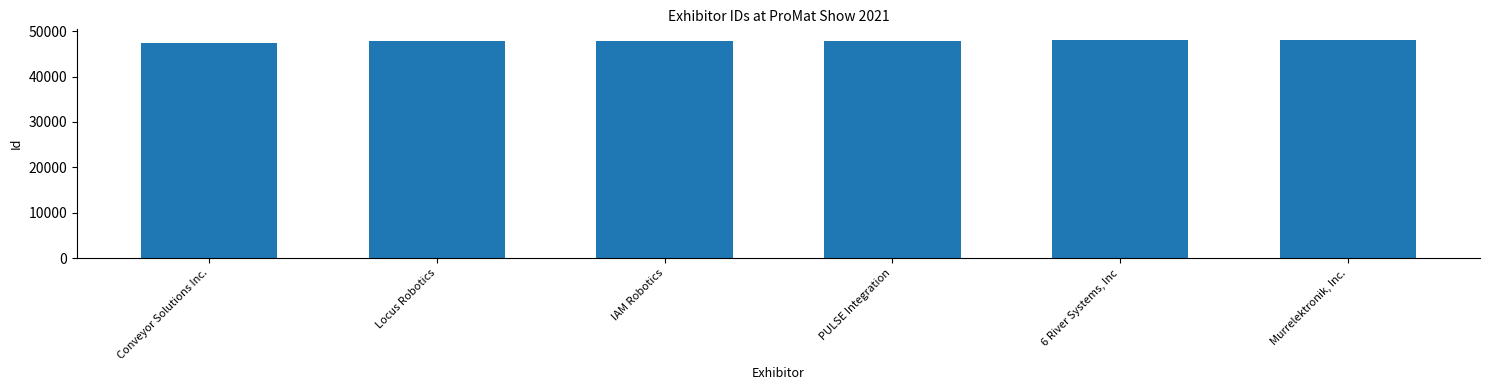

What is the value of the 1st bar from the left?

47402